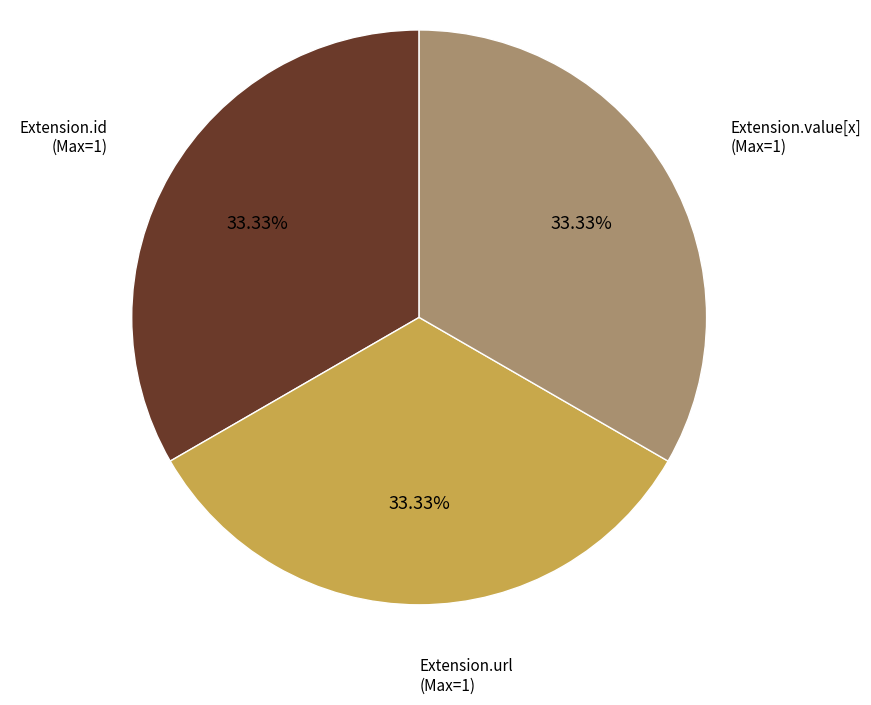

Is there any slice that represents more than half of the pie?

No